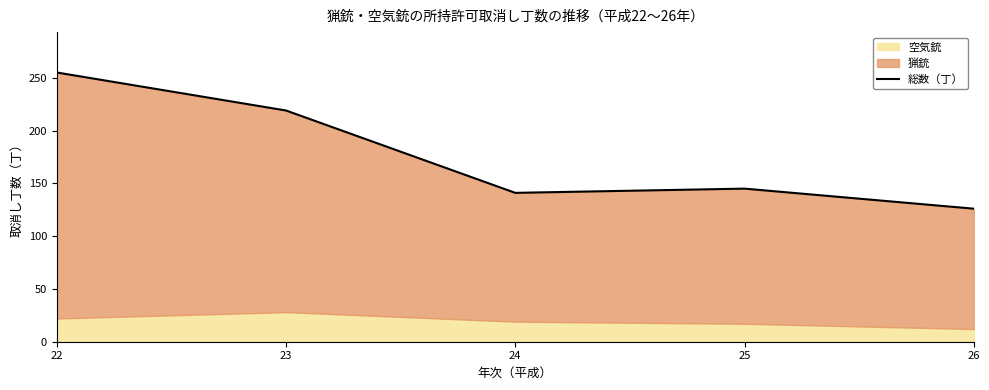

How many points are higher than both their immediate neighbors (excluding endpoints)?

1